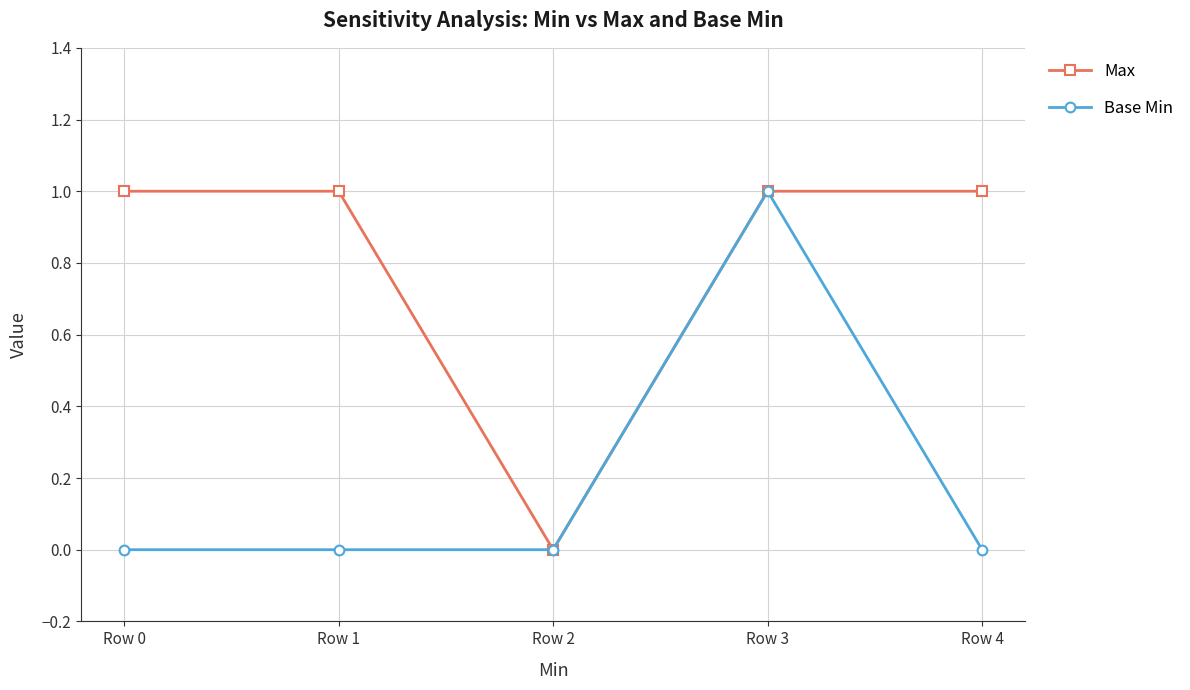

What is the difference between the maximum and minimum values in the Max series?

1